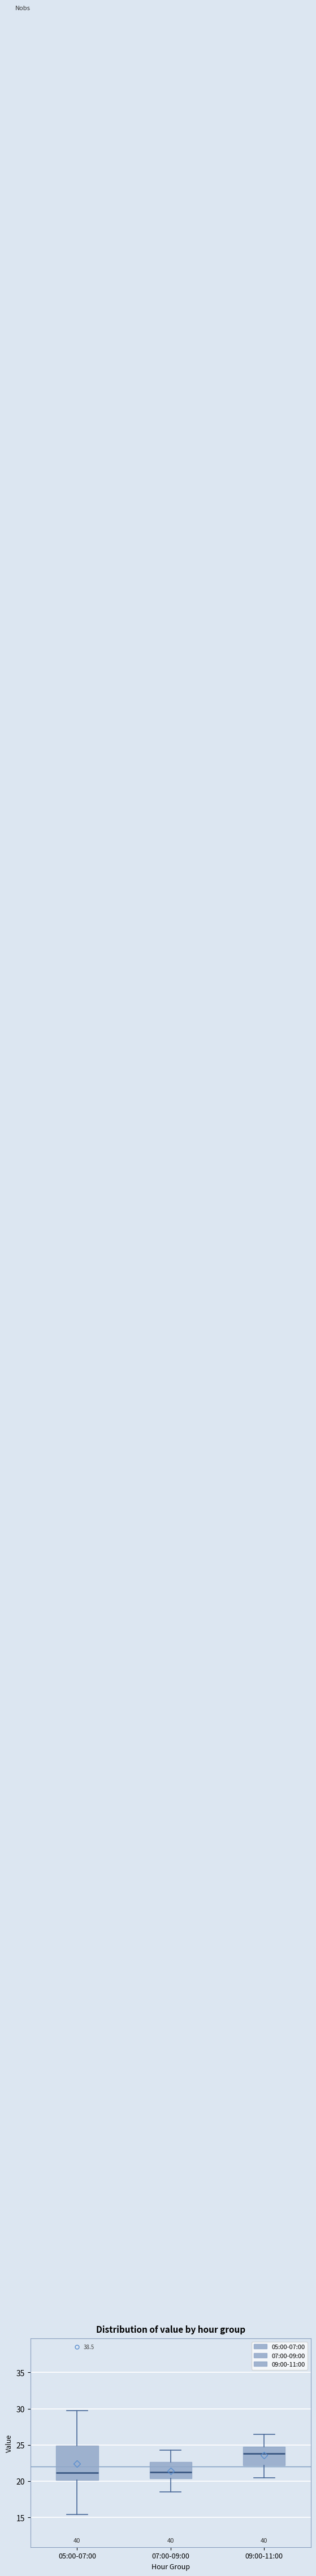

Reading left to right, transcribe this box plot: for each box, give where its median line is, the range the box spans, and where its two whiskers end, as read against the y-axis. The values are not printed on the chart, so give them approximately, as read against the axis.

05:00-07:00: median 21.0, box 20.0 to 25.0, whiskers 15.5 to 29.5
07:00-09:00: median 21.0, box 20.5 to 22.5, whiskers 18.5 to 24.5
09:00-11:00: median 24.0, box 22.0 to 25.0, whiskers 20.5 to 26.5